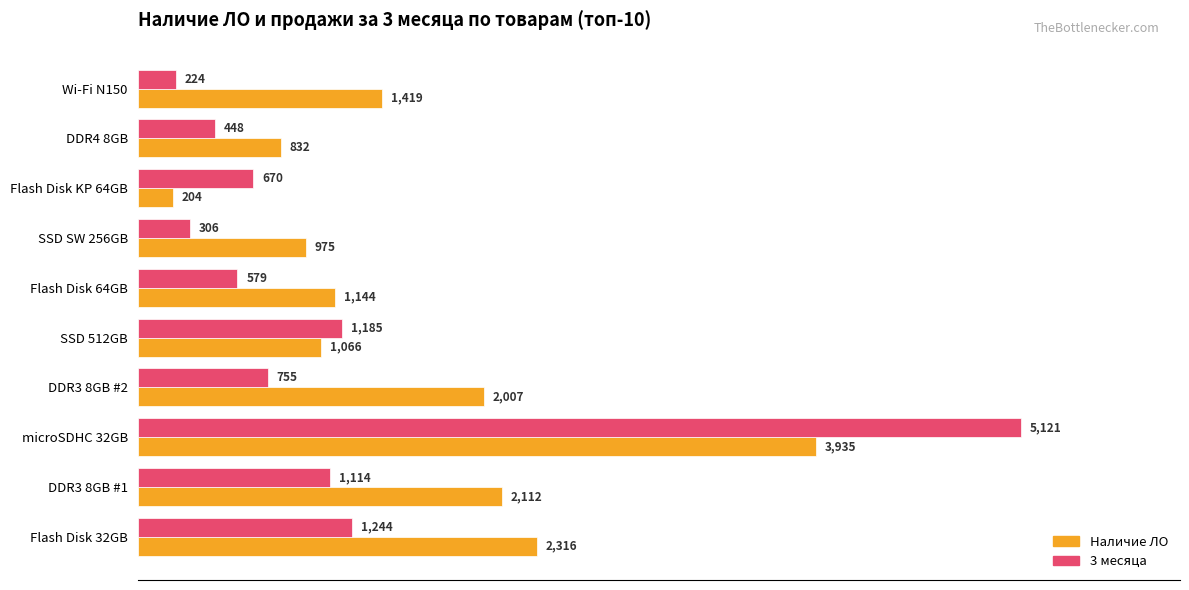

Between Flash Disk 32GB and Flash Disk 64GB, which series saw the biggest shift?

Наличие ЛО